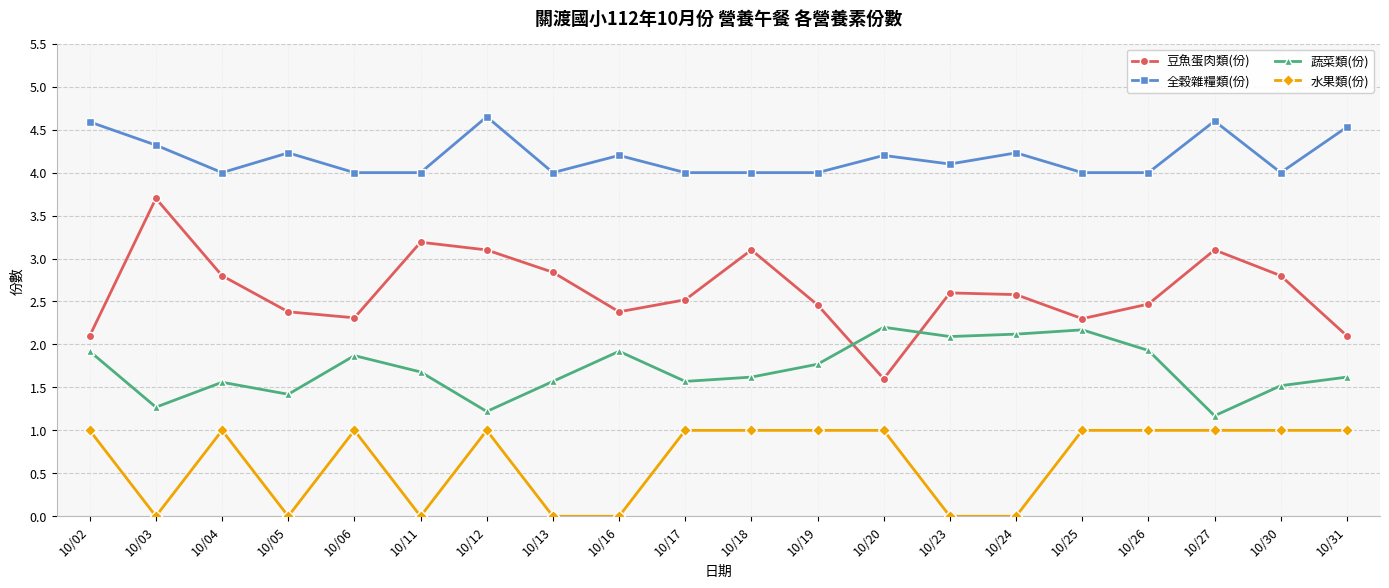

Is it true that 豆魚蛋肉類(份) equals 2.0 at 10/03?

False